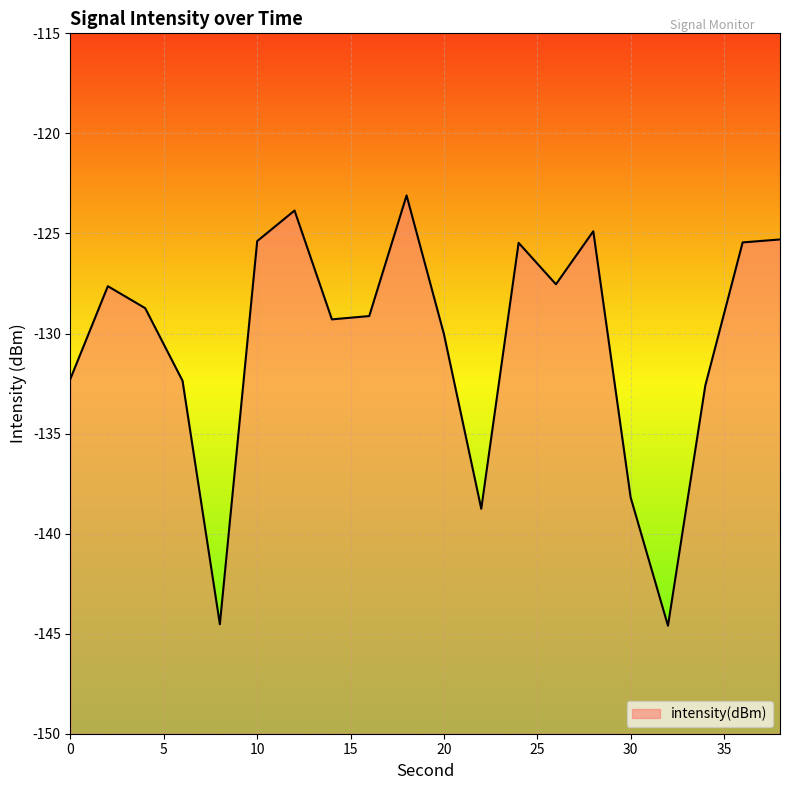

Count the number of data series in this chart.

1